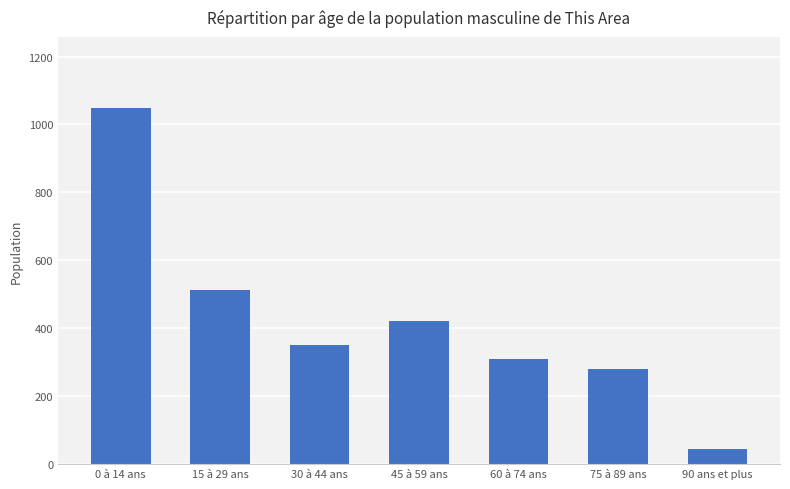

Reading left to right, extract all data points from this chart.

1048	514	350	420	310	280	45